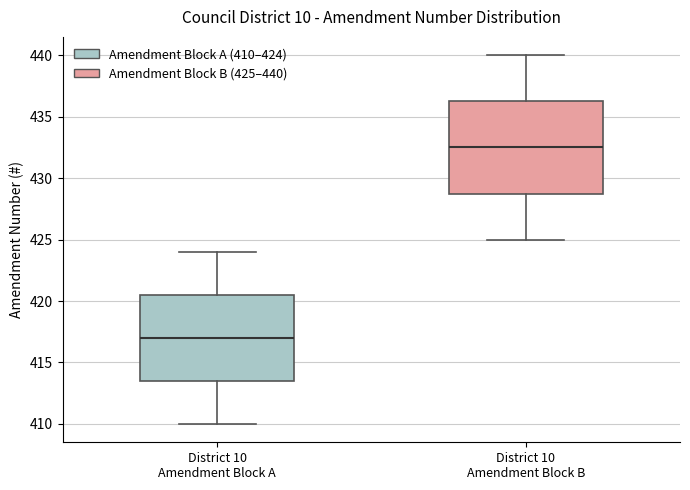

Comparing the boxes themselves (not the whiskers), which one is the tallest?

District 10 Amendment Block B